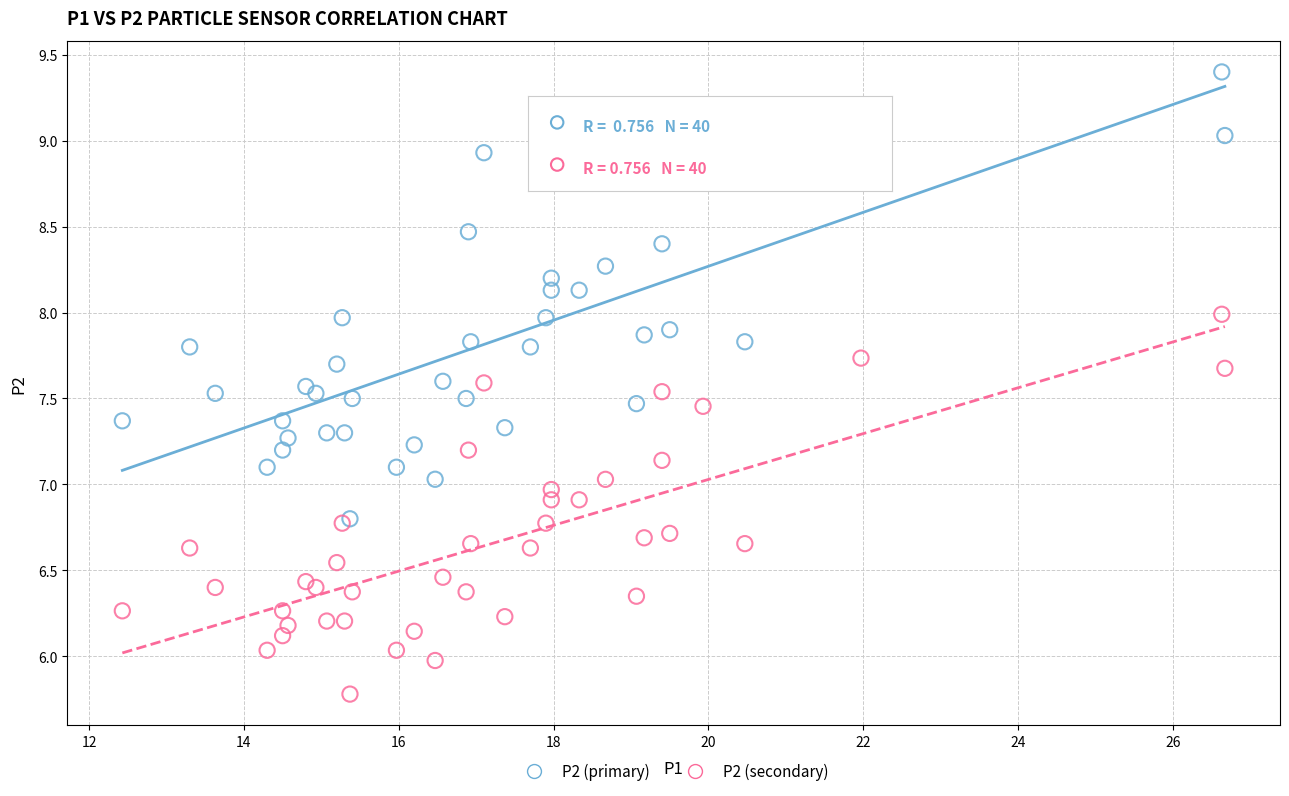

Which series has the largest Y range (max minus min)?

P2 (primary)